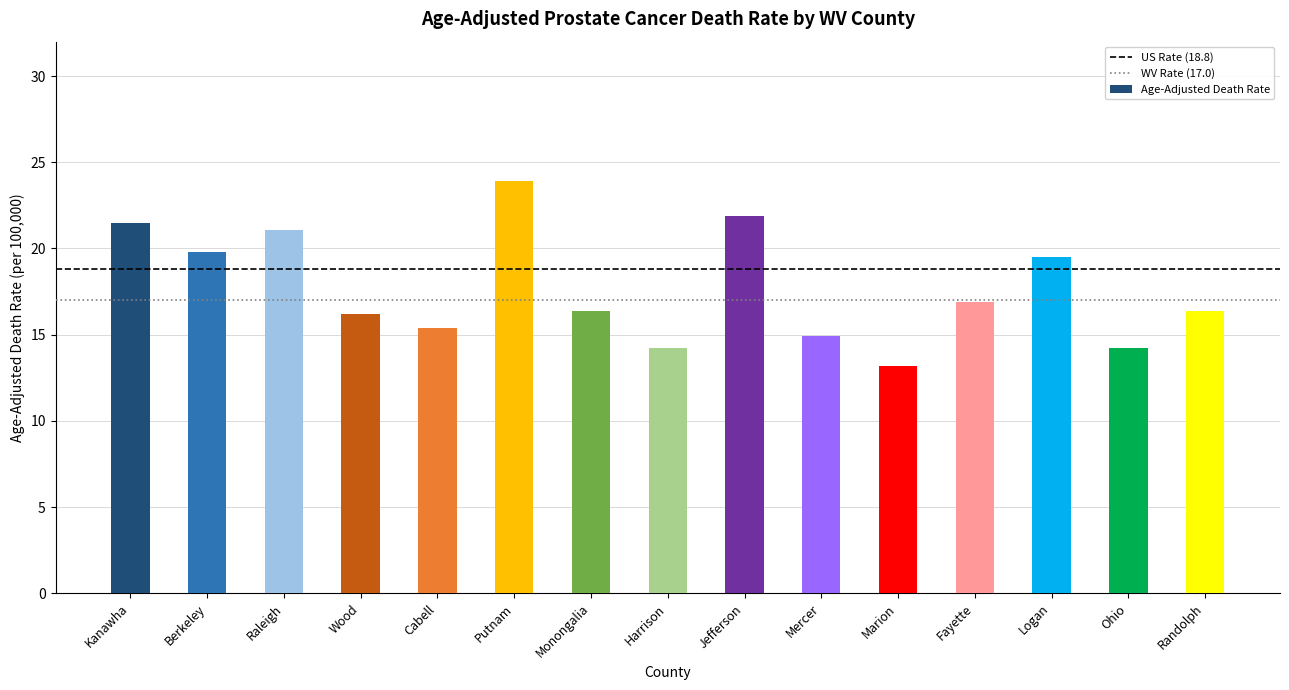

Reading left to right, what are all the values shown in this chart?

21.5	19.8	21.1	16.2	15.4	23.9	16.4	14.2	21.9	14.9	13.2	16.9	19.5	14.2	16.4